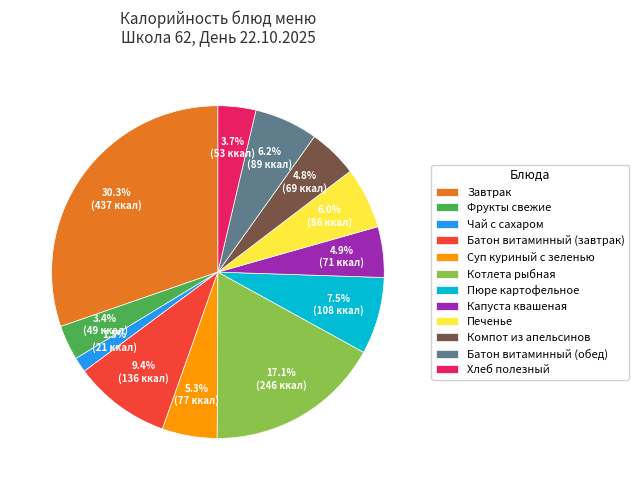

How many segments does this pie chart have?

12